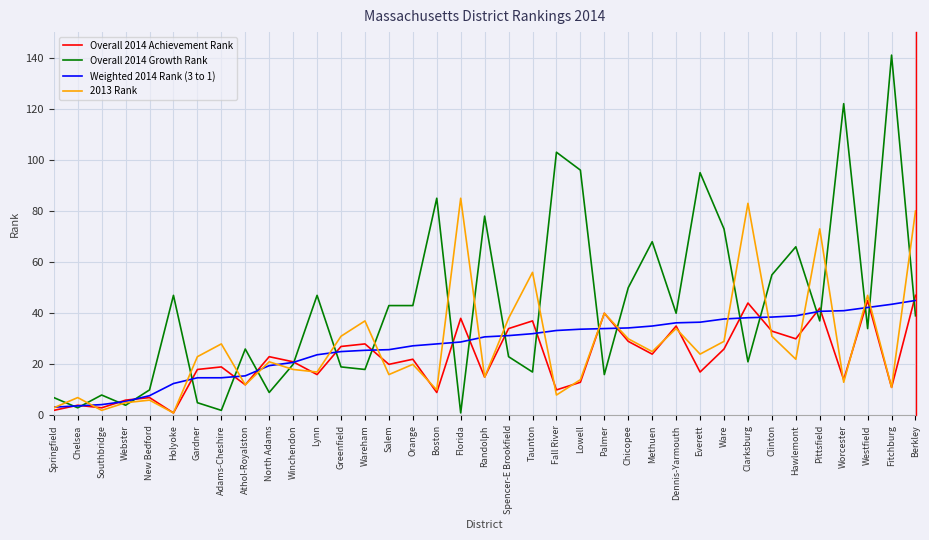

Which series has the largest range (max minus min)?

Overall 2014 Growth Rank